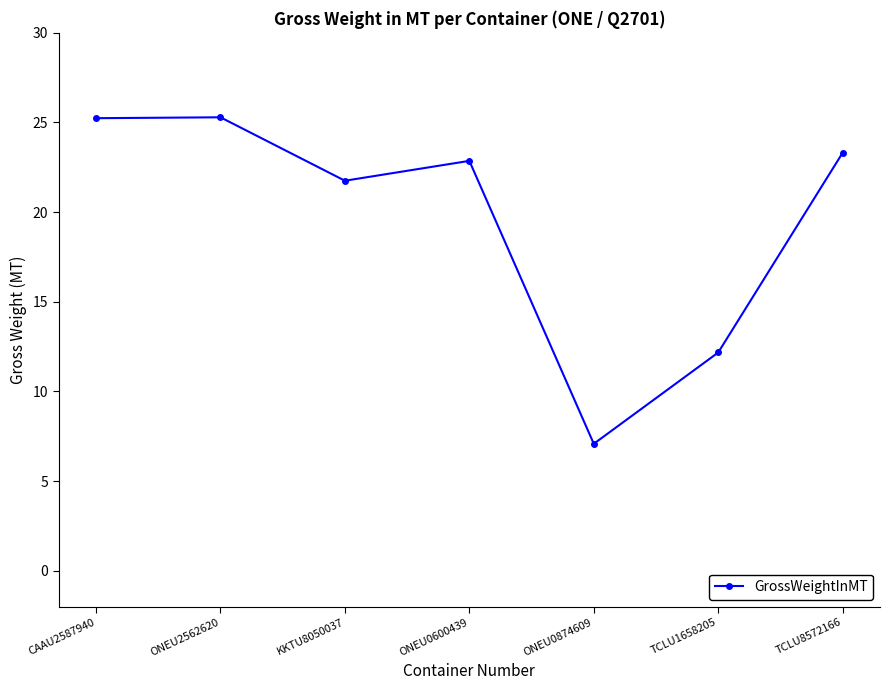

Which category has the lowest value across all series?

ONEU0874609